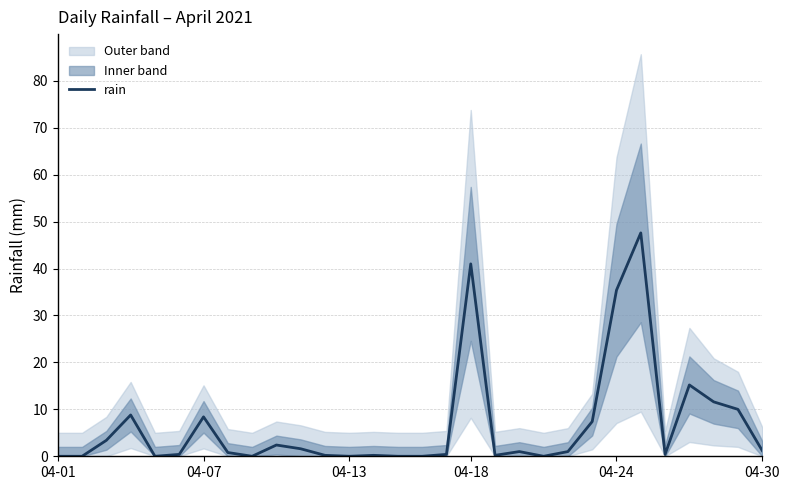

What is the maximum value for rain?

47.6